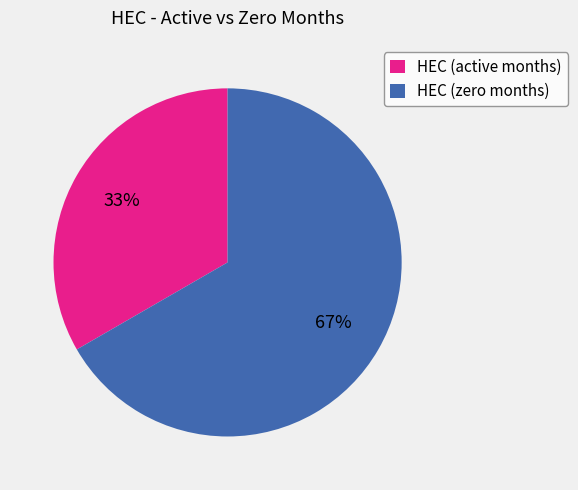

How many segments does this pie chart have?

2